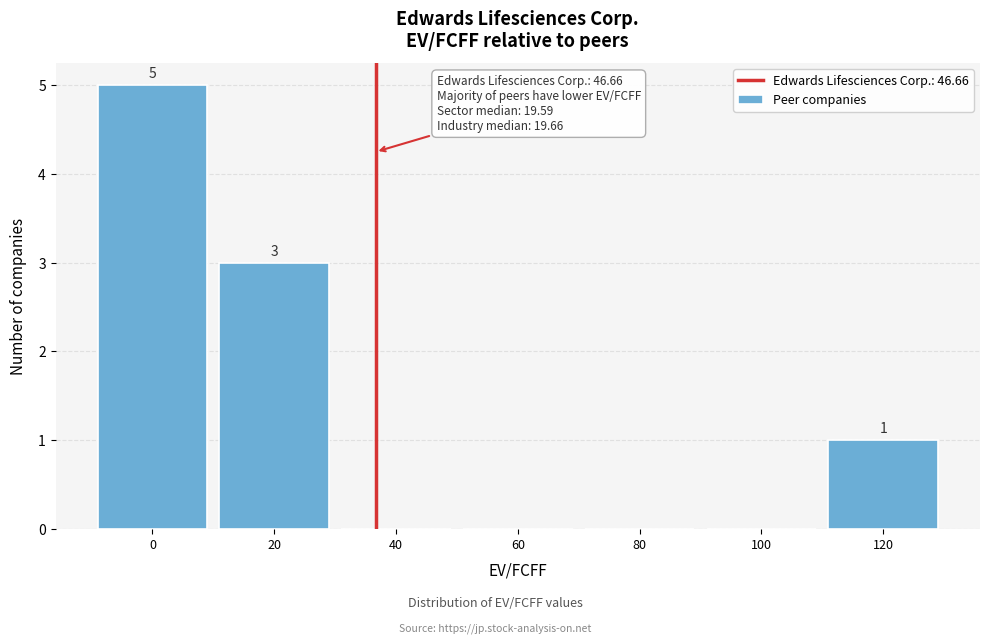

Reading right to left, extract all data points from this chart.

120=1	100=0	80=0	60=0	40=0	20=3	0=5